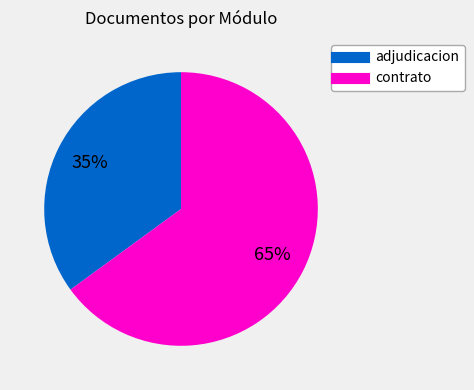

Is there a majority slice in this chart?

Yes